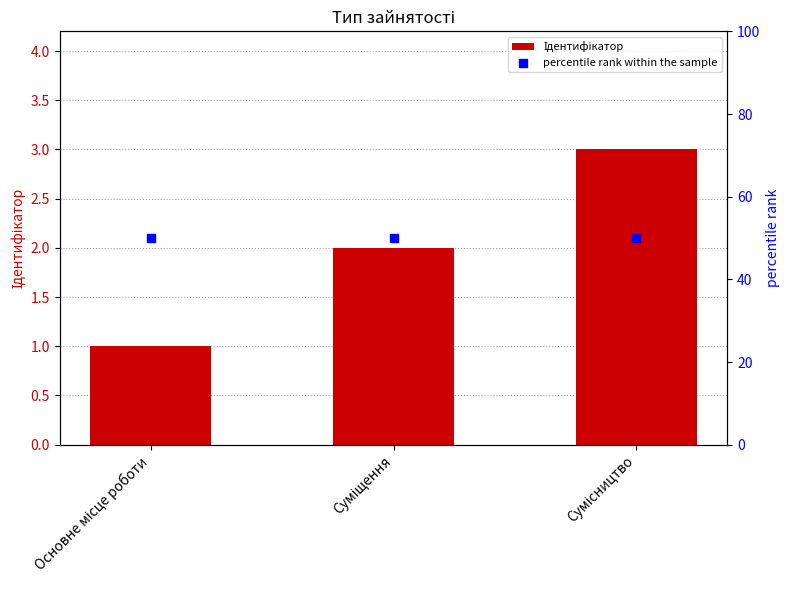

Which series has the largest total across all categories?

percentile rank within the sample